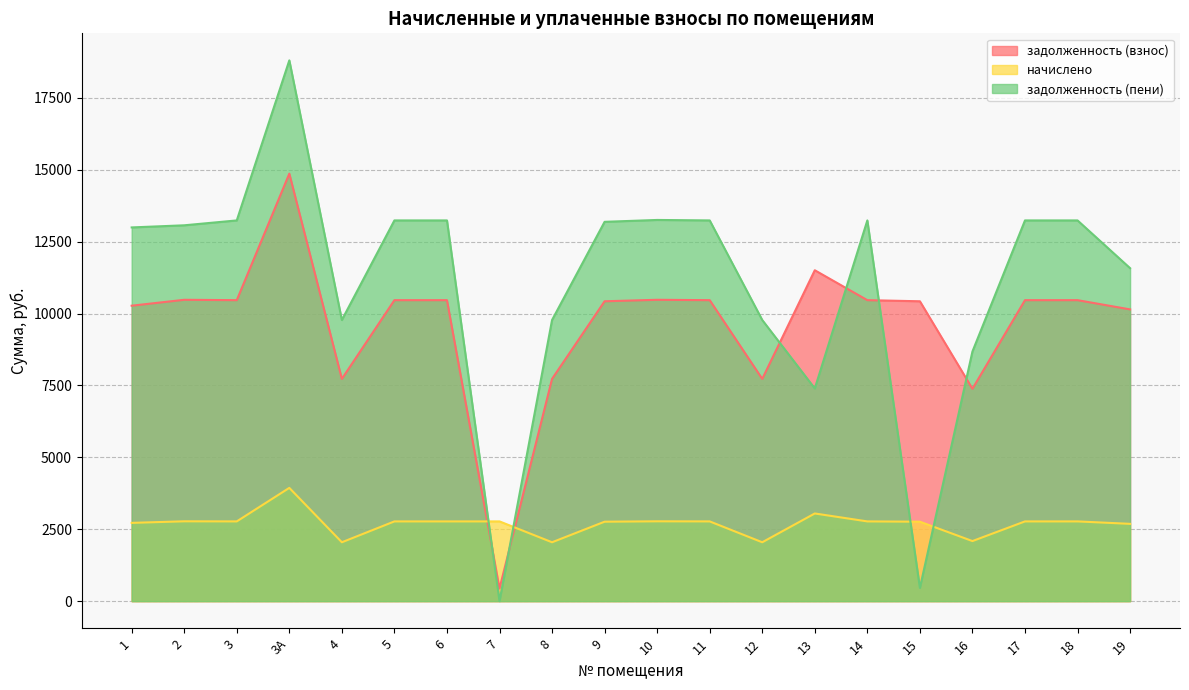

True or false: задолженность (пени) has a value of 0.3 at 7.

True